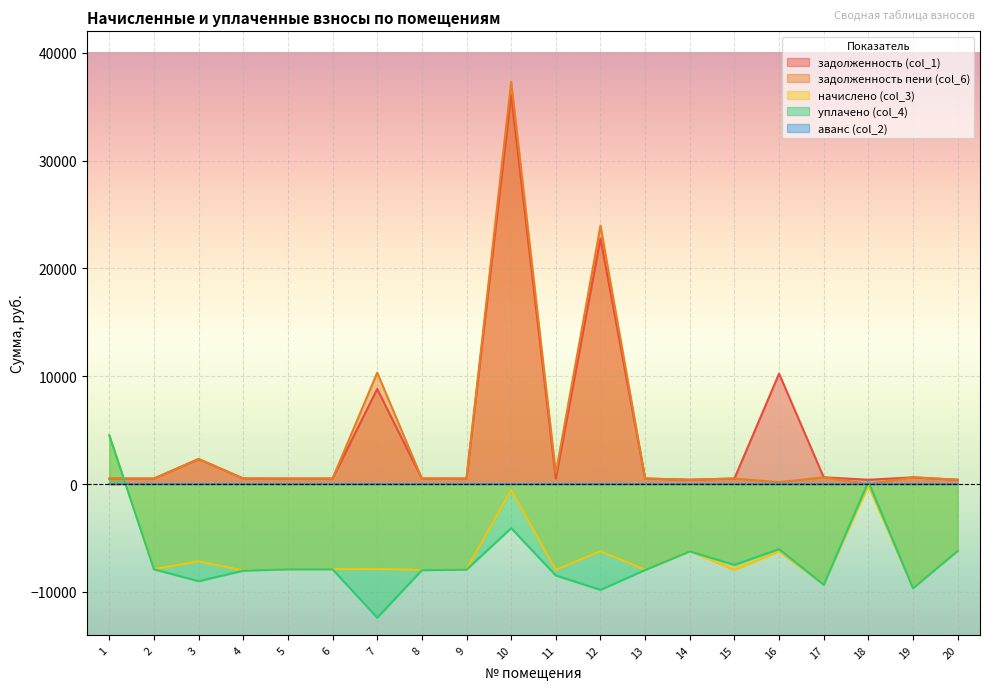

Between 14 and 19, which is larger?

19